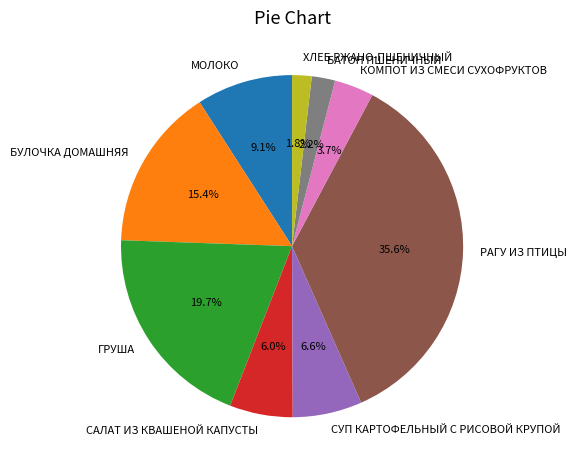

To the nearest percent, what portion does МОЛОКО represent?

9%